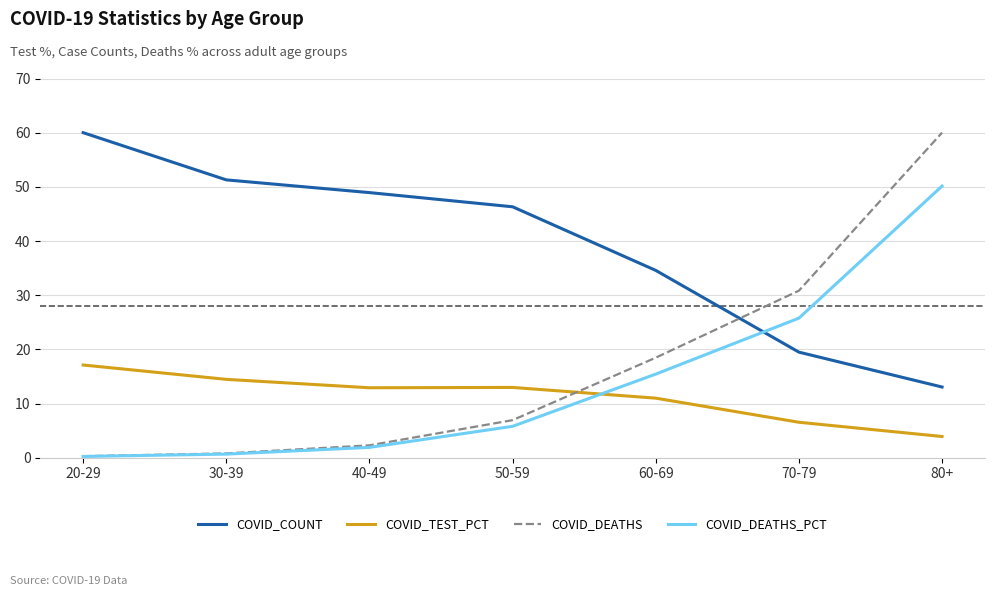

What is the spread (max minus min) of values at 60-69?

23.6